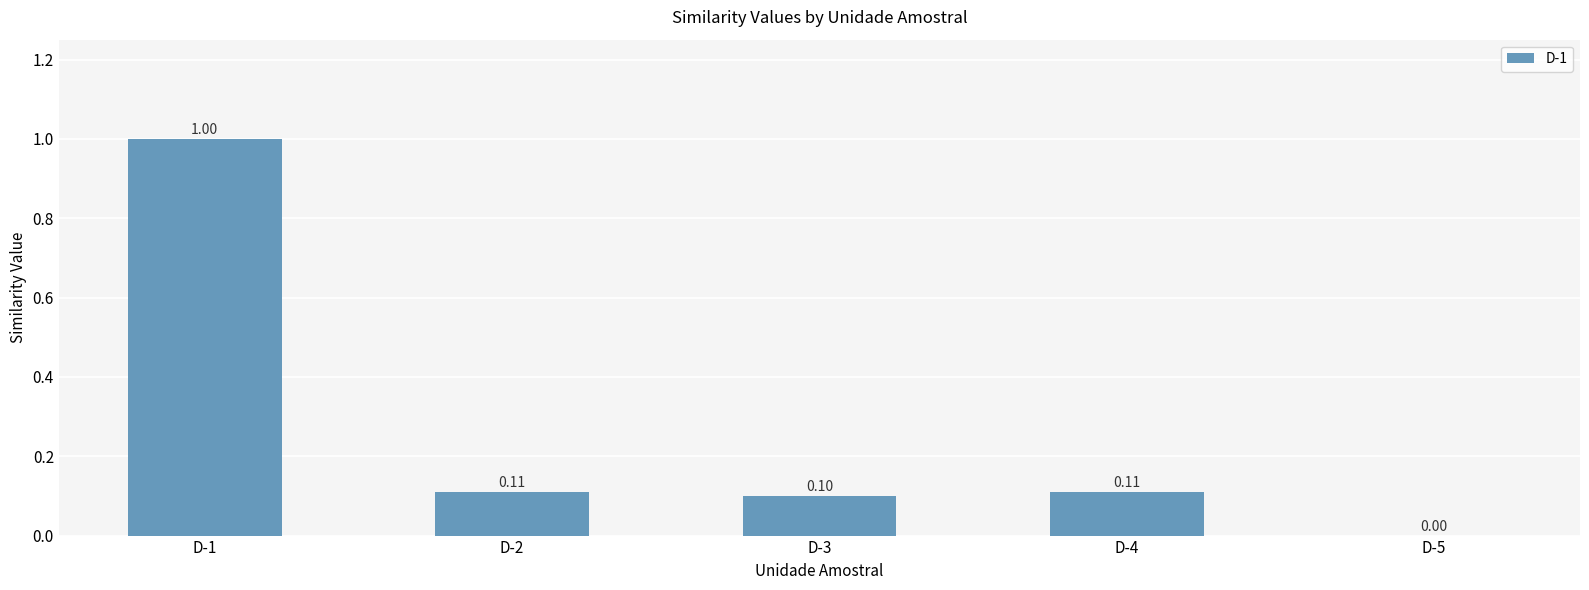

Are the bars horizontal?

No